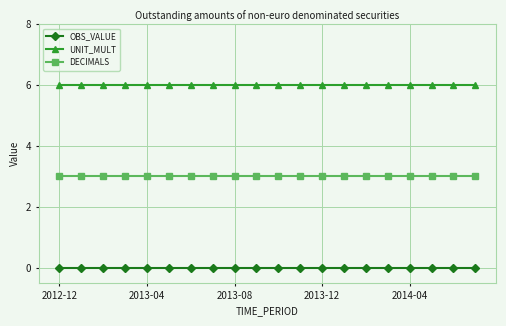

What is the average value of the DECIMALS series?

3